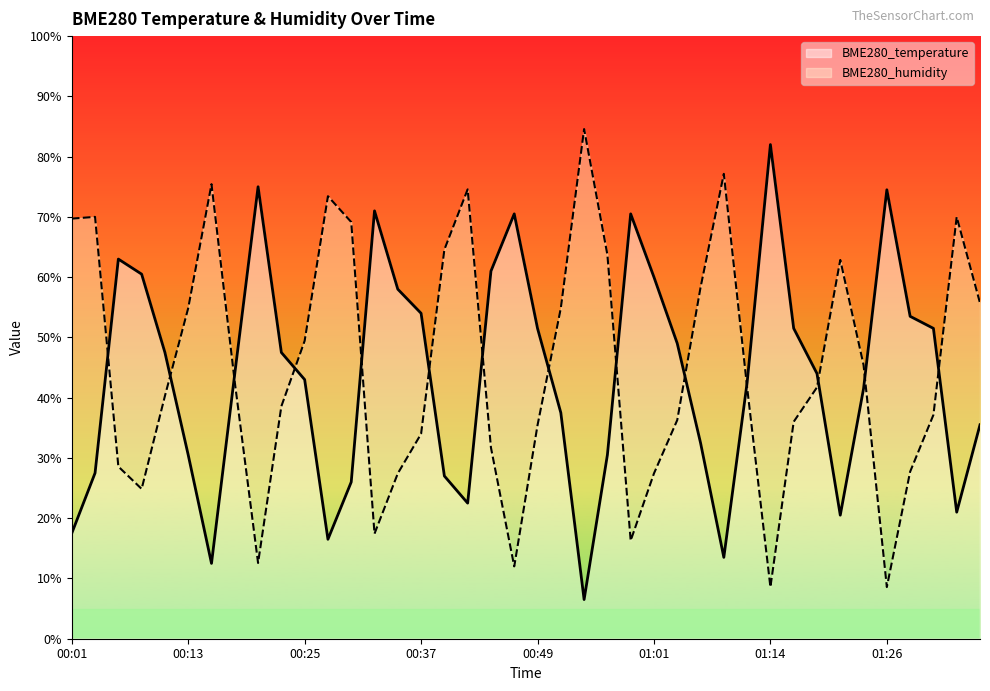

Which series has the largest range (max minus min)?

BME280_humidity